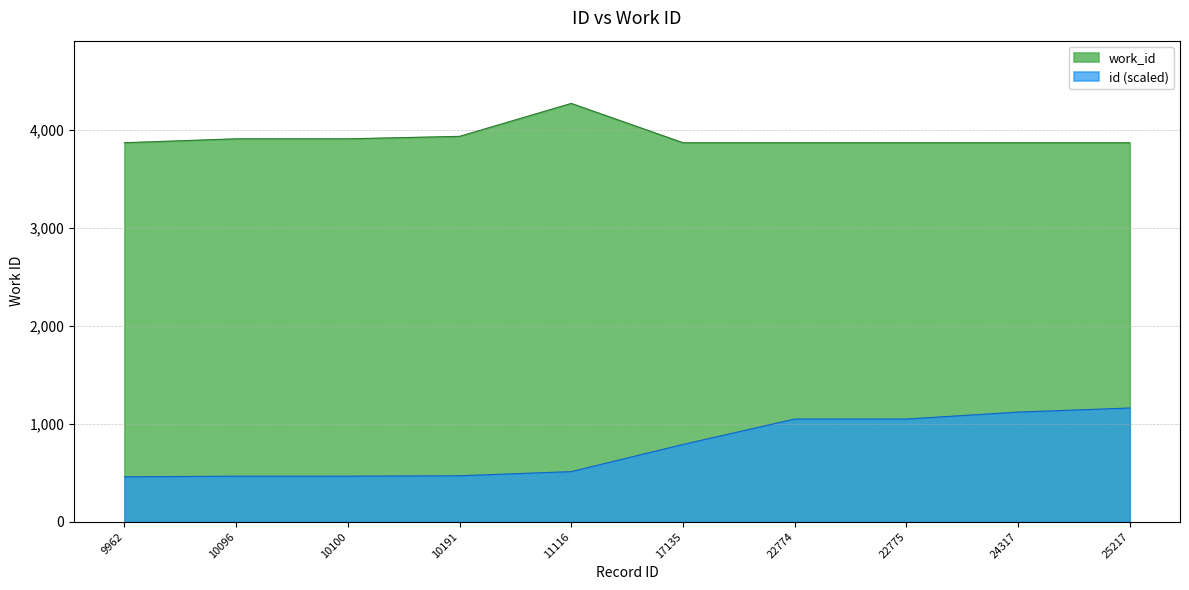

At which label does work_id reach its peak?

11116